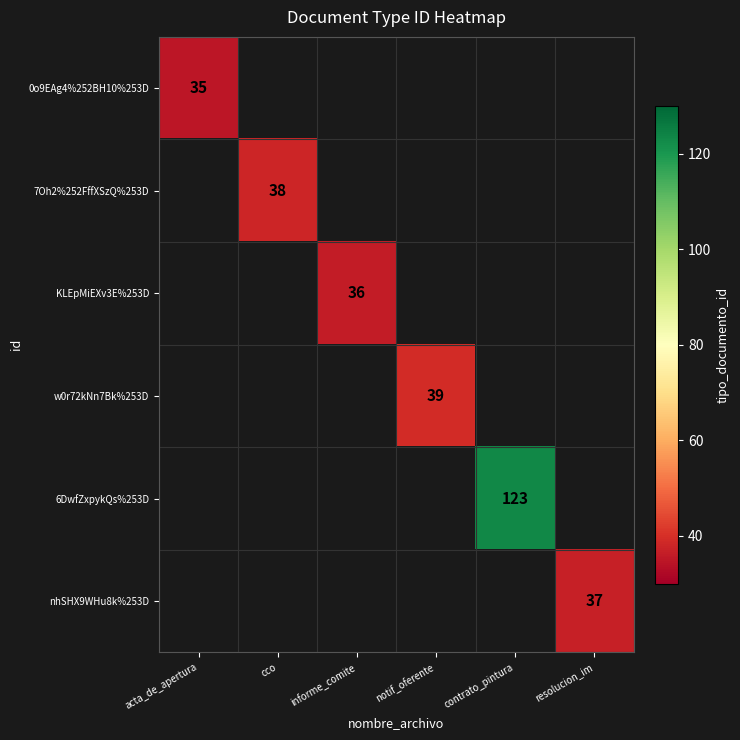

What is the minimum value shown in the chart?

35.0